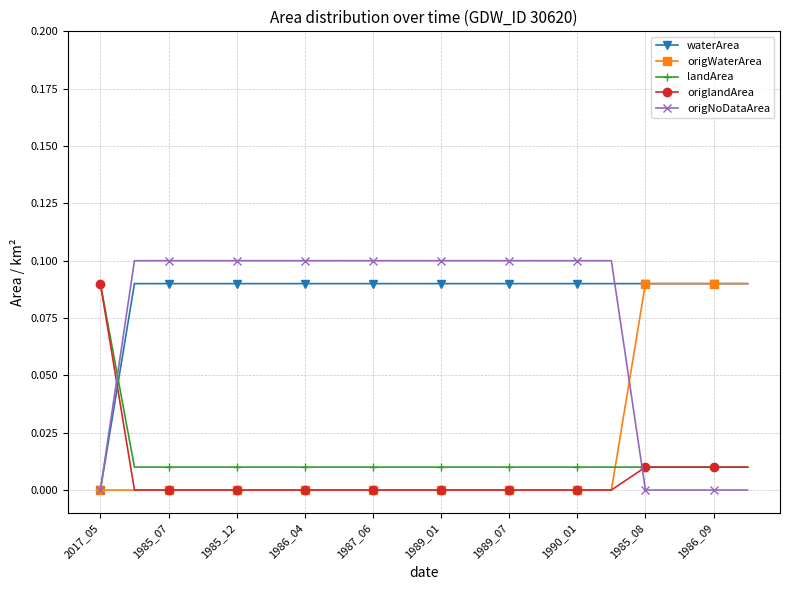

Which series ends up on top after the final intersection of landArea and waterArea?

waterArea